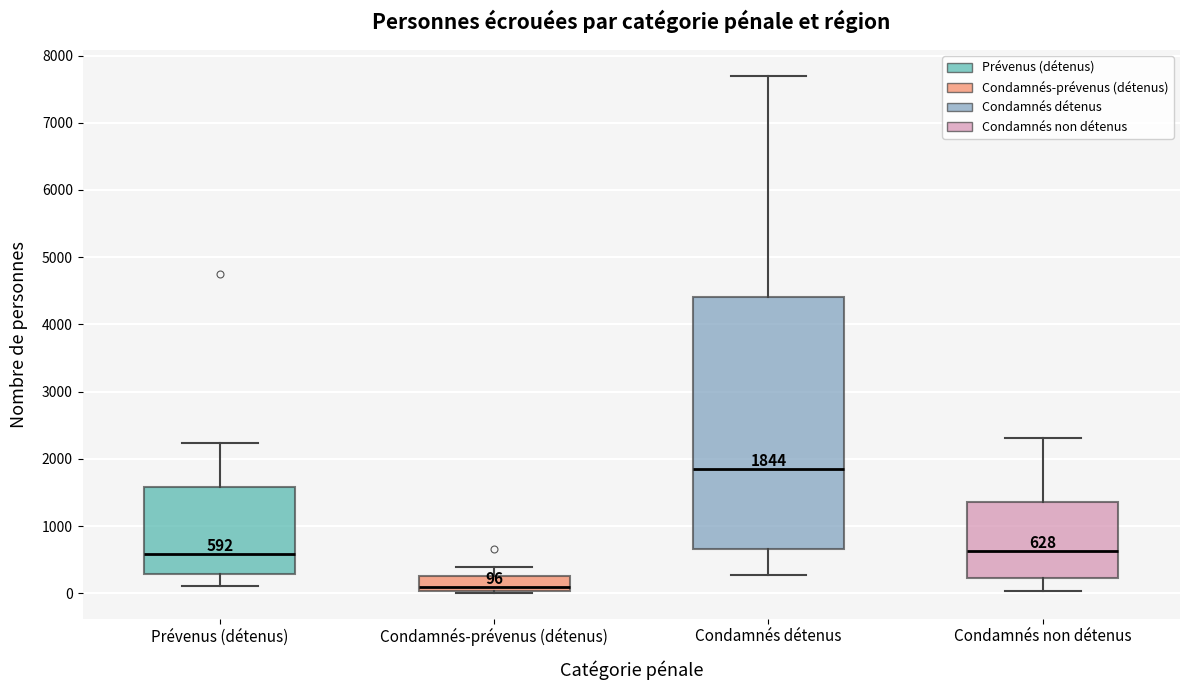

Comparing the boxes themselves (not the whiskers), which one is the tallest?

Condamnés détenus